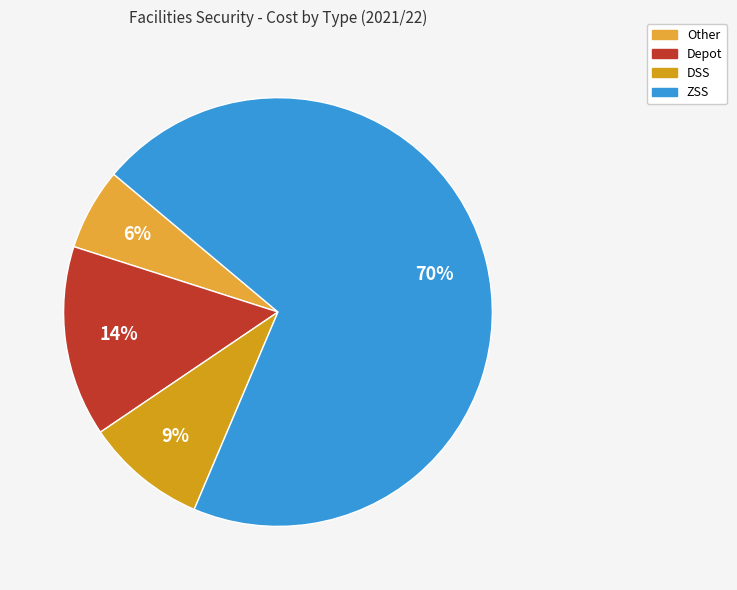

Is it true that Other is 6% of the pie?

True